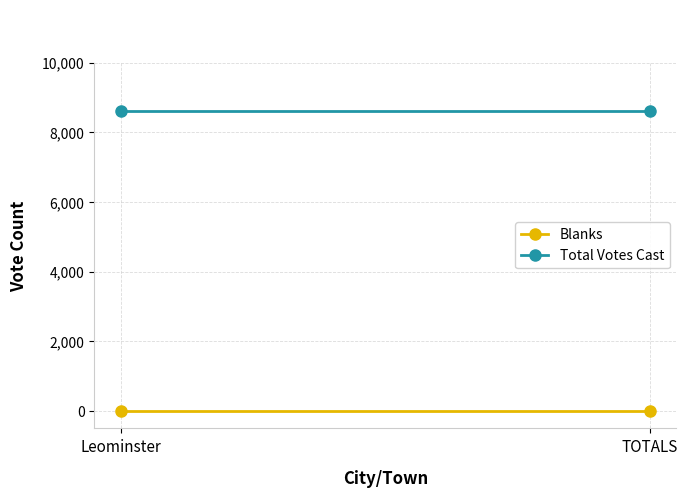

Reading left to right, extract all data points from this chart.

Blanks: 0	0
Total Votes Cast: 8614	8614